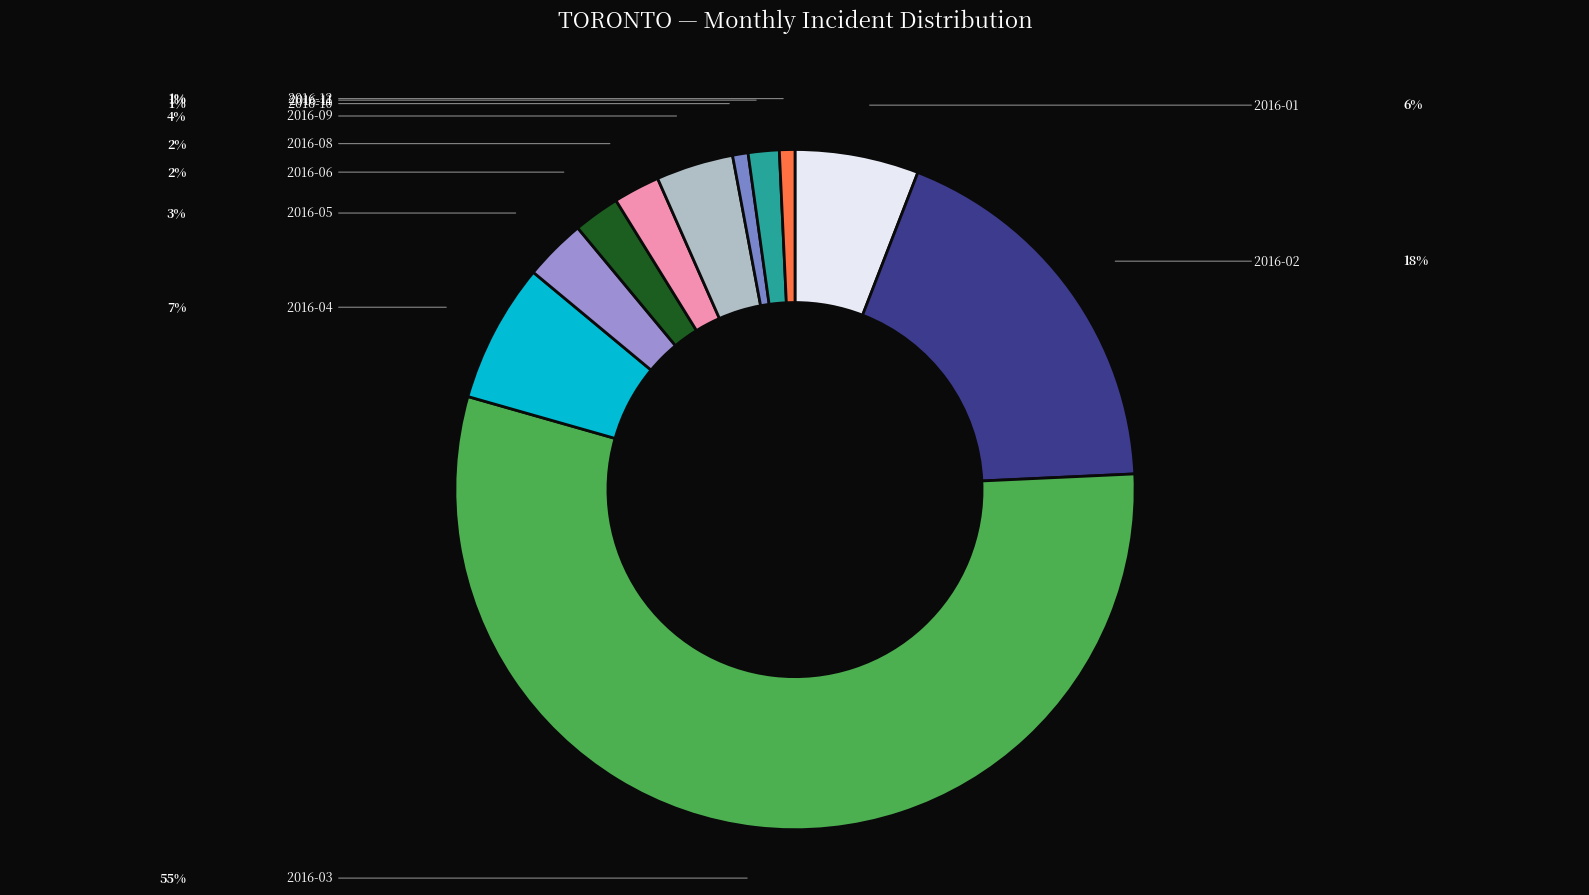

Which slice is the largest?

2016-03